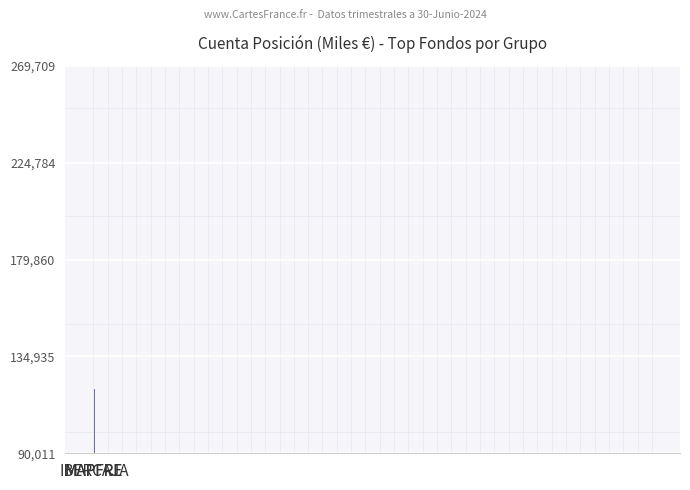

How many data points are less than 234085?

1